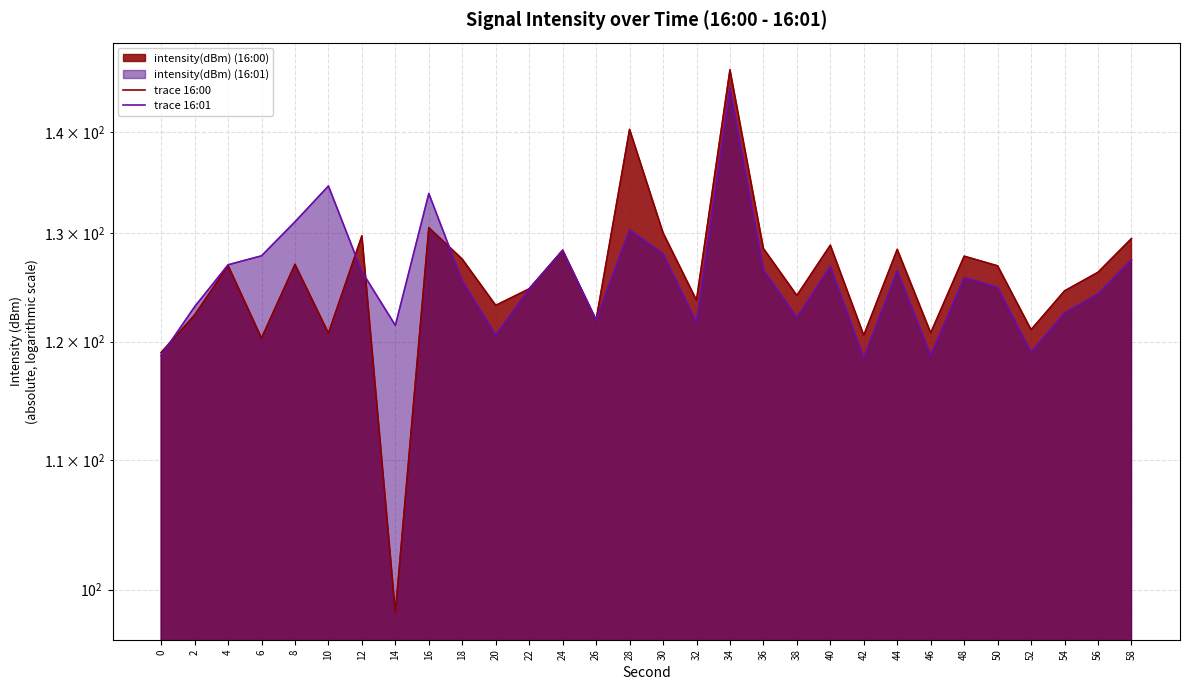

How many categories are shown in the chart?

30